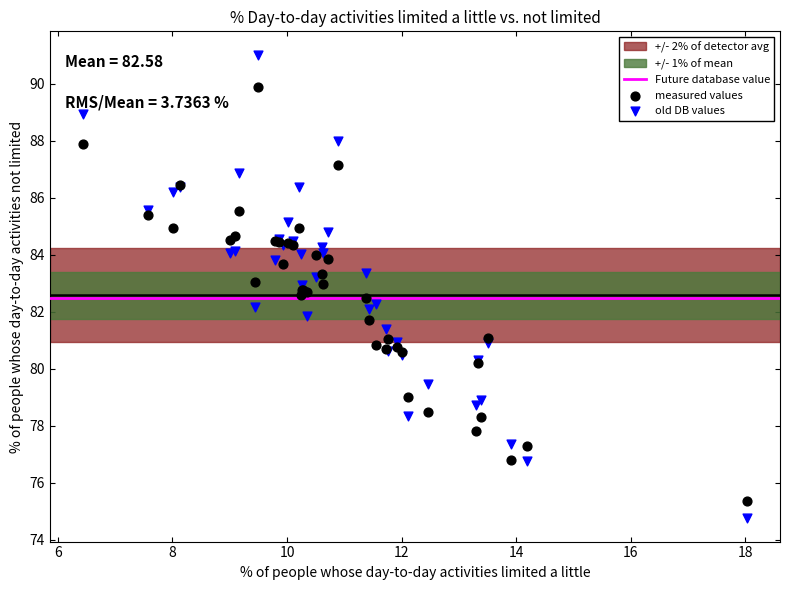

Which series has the largest Y range (max minus min)?

old DB values